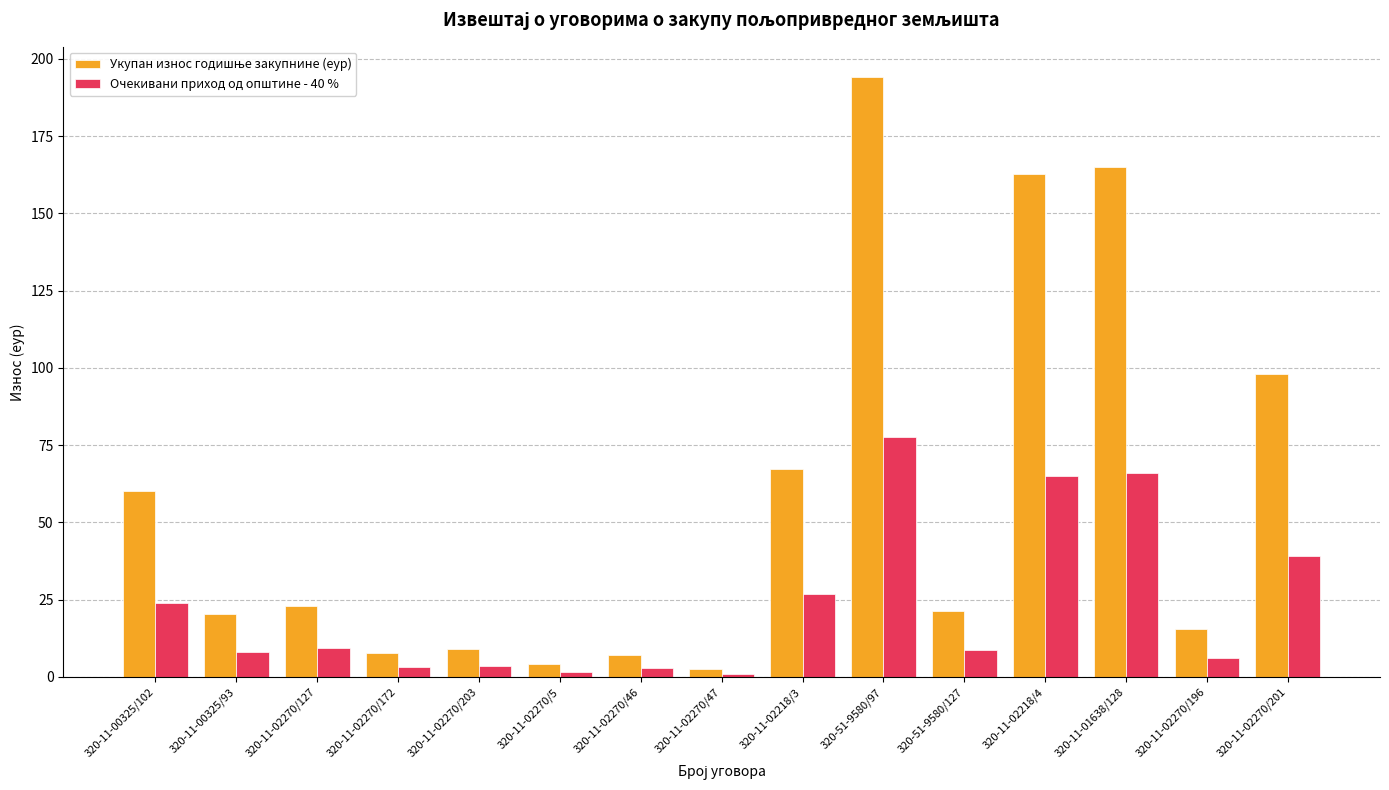

At how many categories does at least one series exceed 51?

6